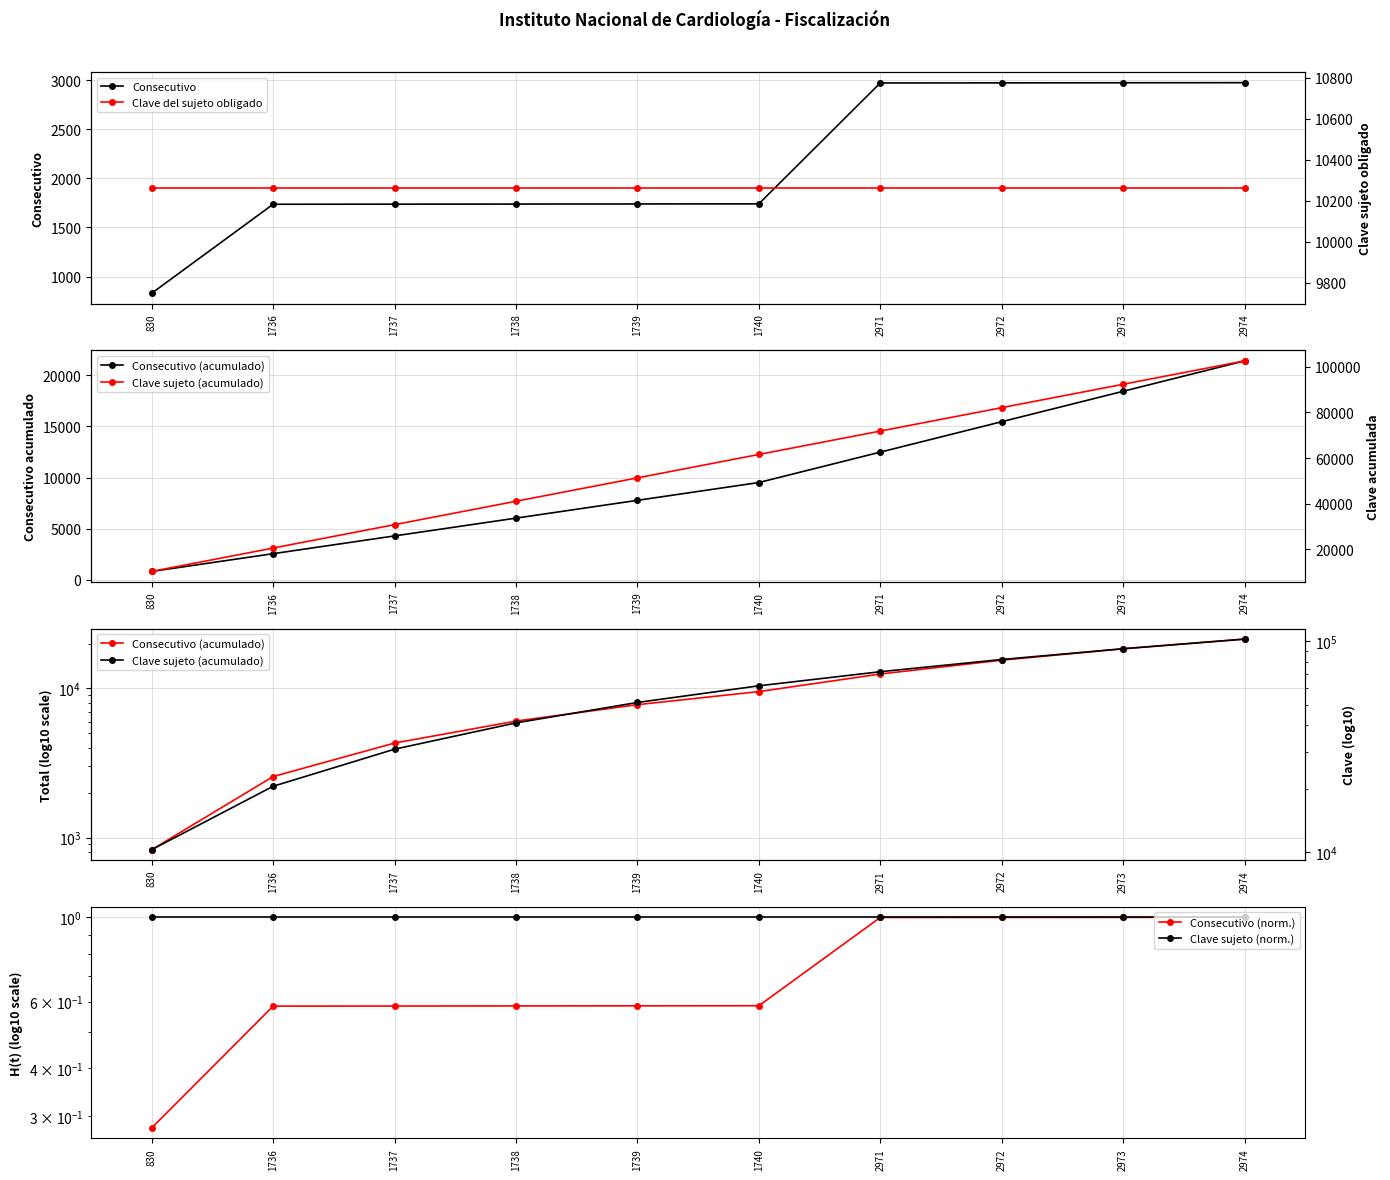

What are all the series names shown in the legend?

Consecutivo, Consecutivo (acumulado), Consecutivo (norm.), Clave sujeto (norm.), Clave del sujeto obligado, Clave sujeto (acumulado)